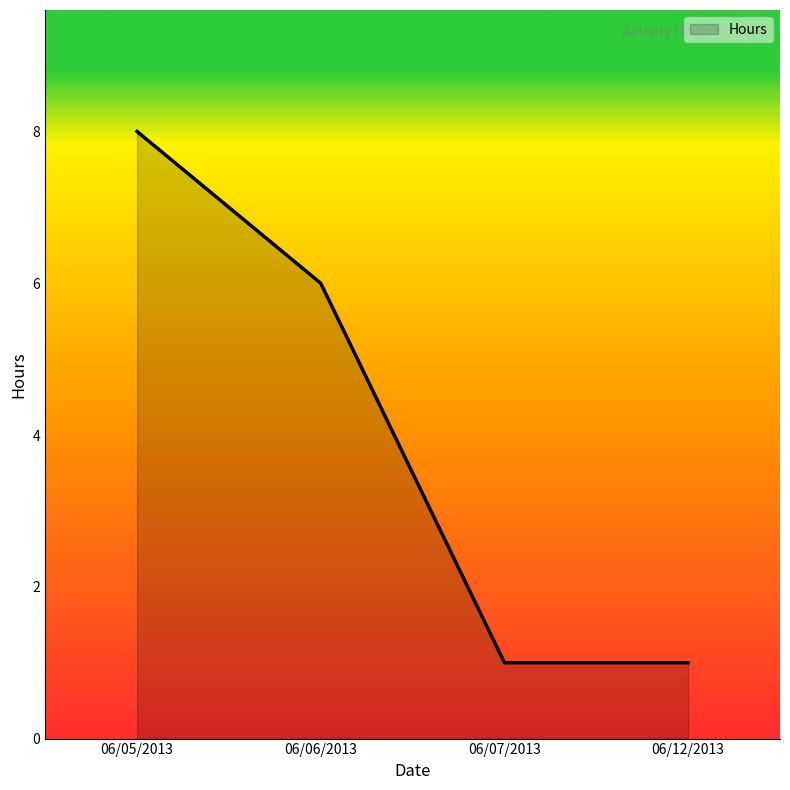

Reading right to left, extract all data points from this chart.

06/12/2013=1	06/07/2013=1	06/06/2013=6	06/05/2013=8